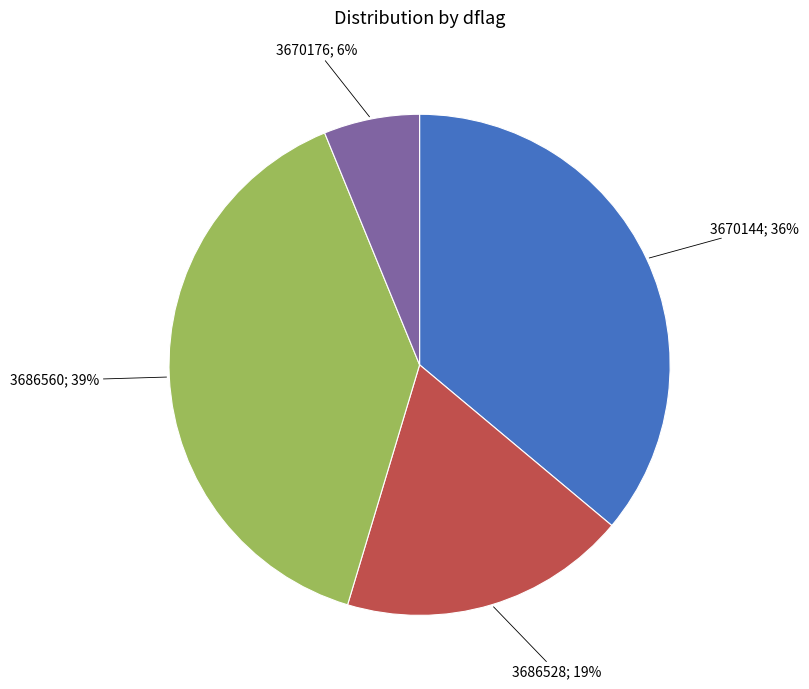

Between 3670176; 6% and 3686560; 39%, which is larger?

3686560; 39%